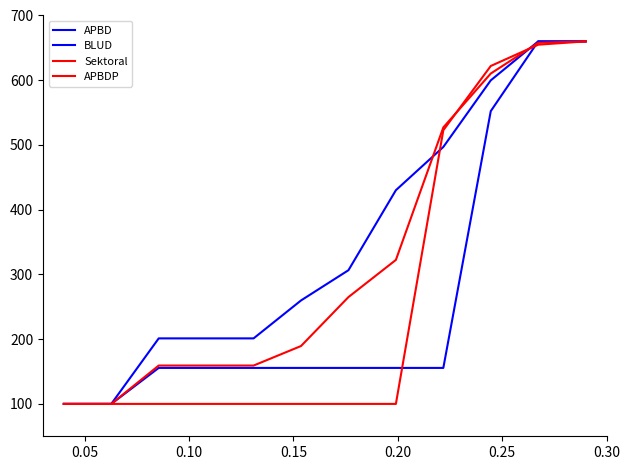

Is this an area chart (filled region under the line)?

No